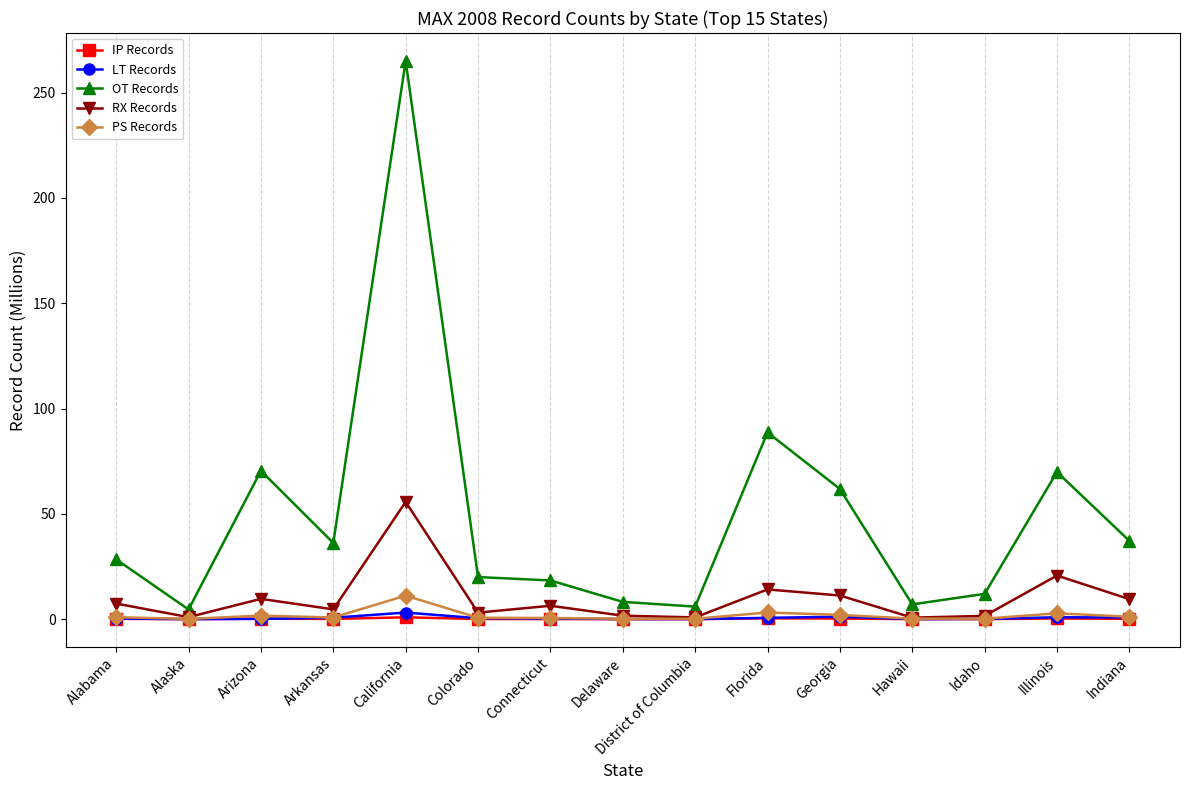

At which category does the chart reach its peak across all series?

California